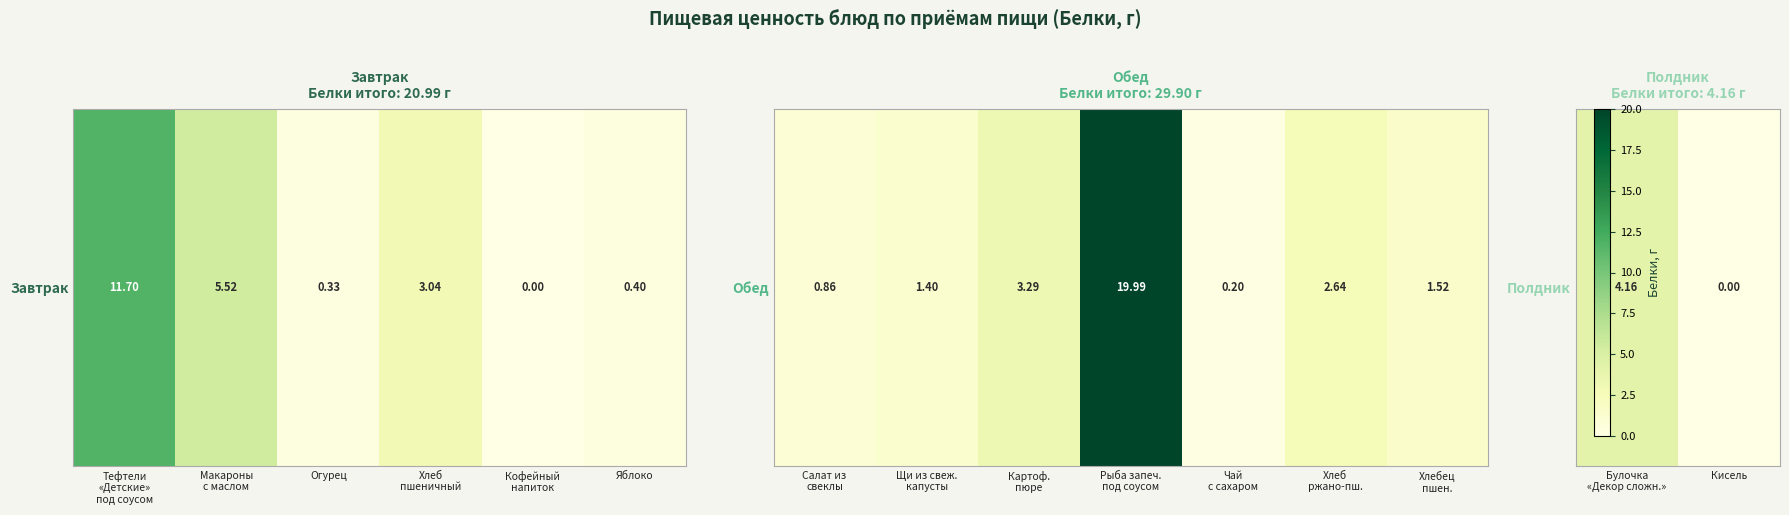

Where does the data first go above 4?

Булочка «Декор сложн.»